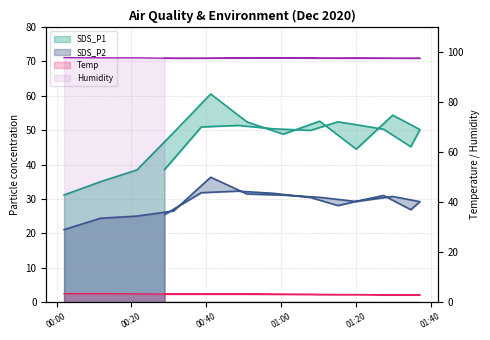

What are all the series names shown in the legend?

SDS_P1, SDS_P2, Temp, Humidity